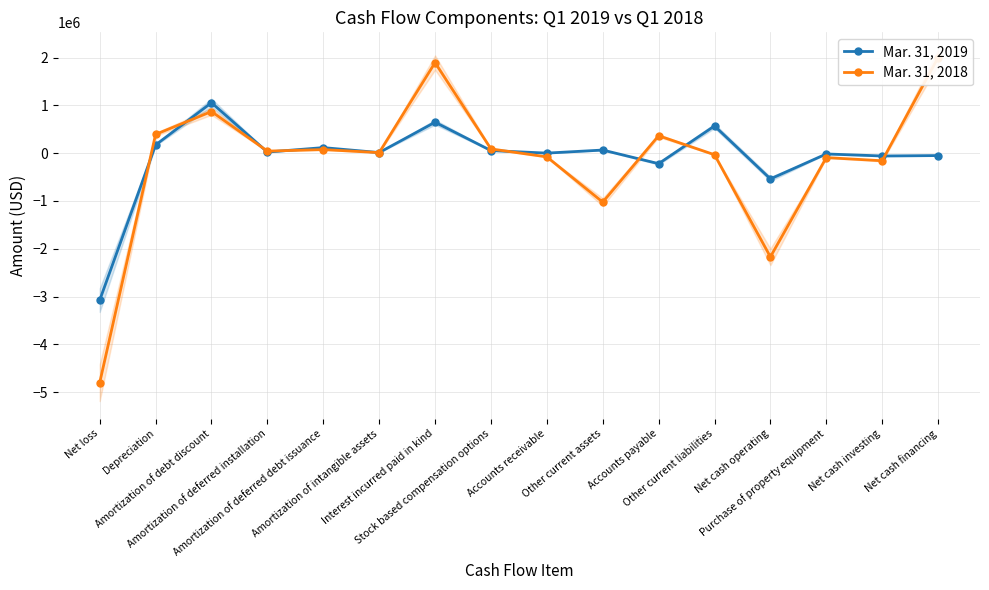

At how many categories does at least one series exceed -2825706?

15